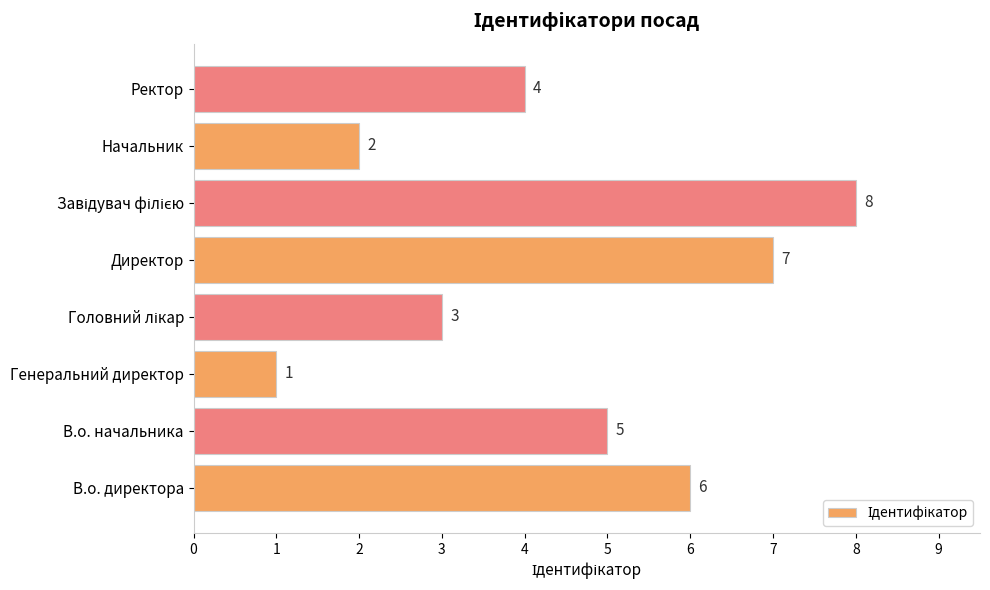

What is the sum of all values?

36